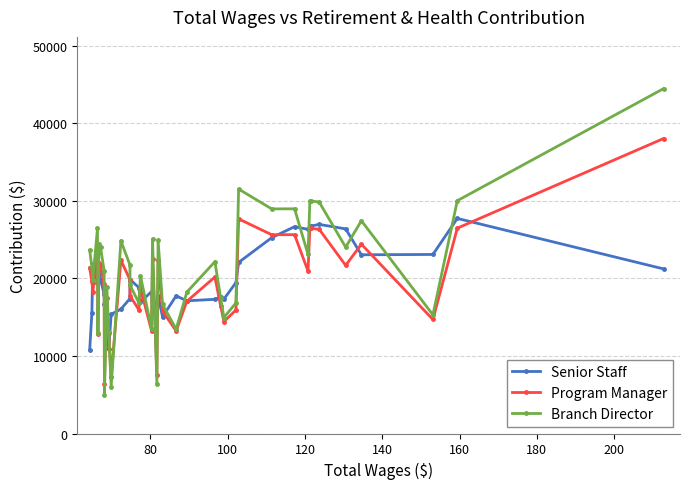

What is the difference between the second highest and second lowest values in the Program Manager series?

20371.1